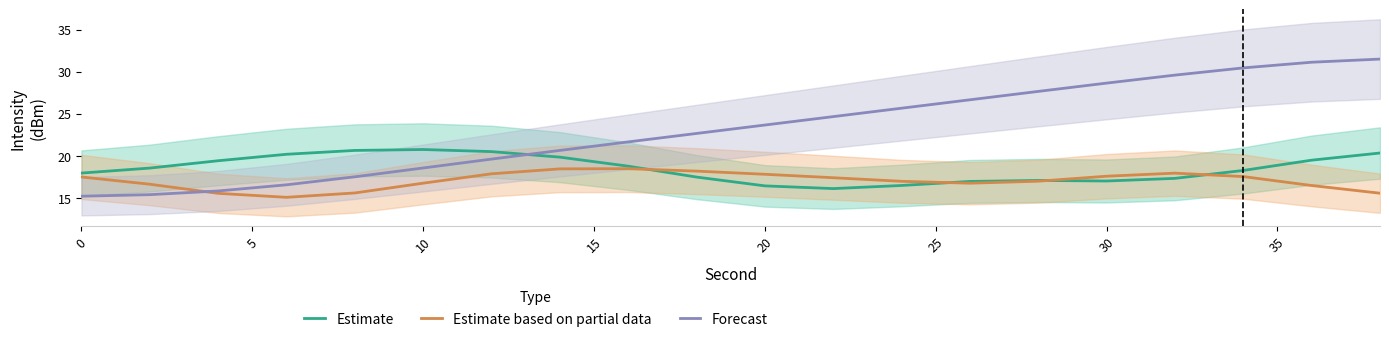

What is the average value of the Estimate based on partial data series?

17.1